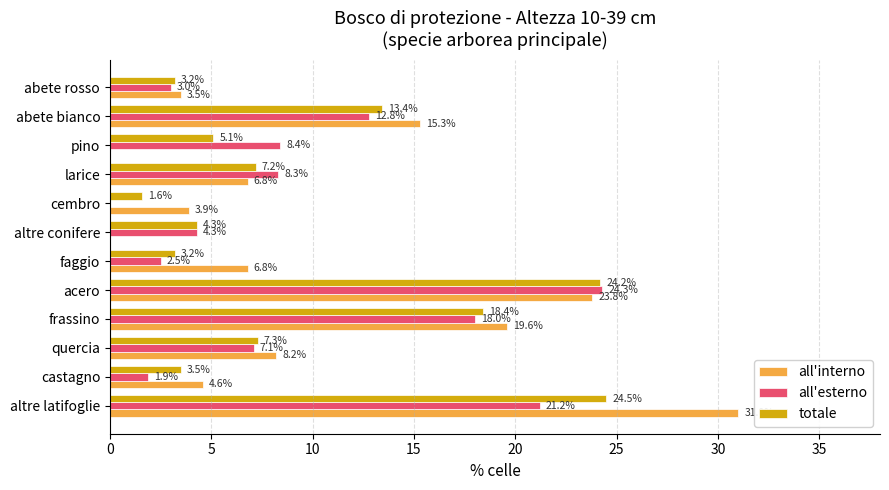

Is it true that totale equals 7.3 at quercia?

True